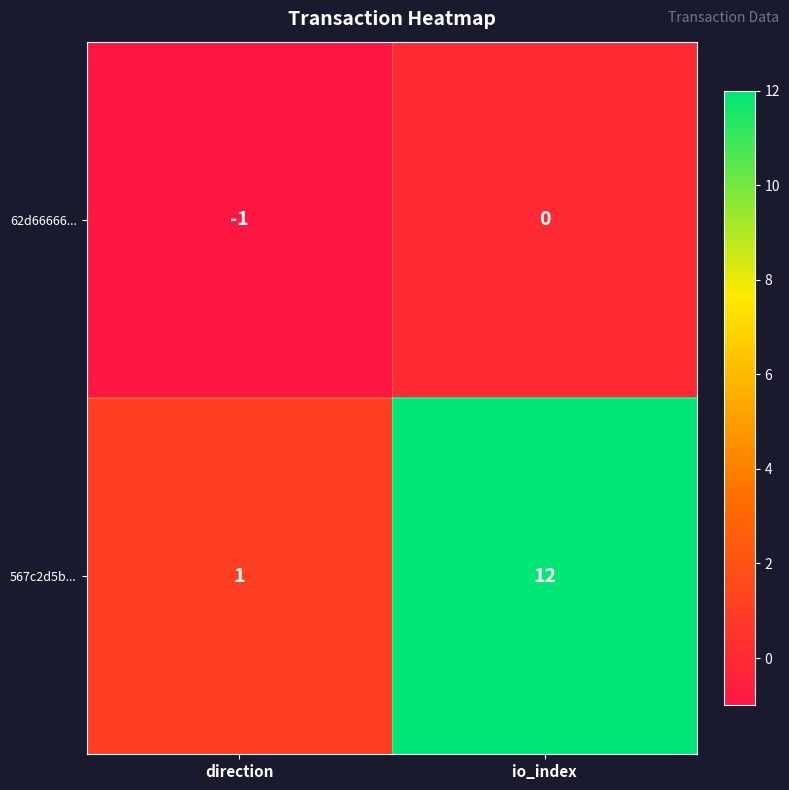

Rank the categories by 567c2d5b... value from lowest to highest.

direction, io_index